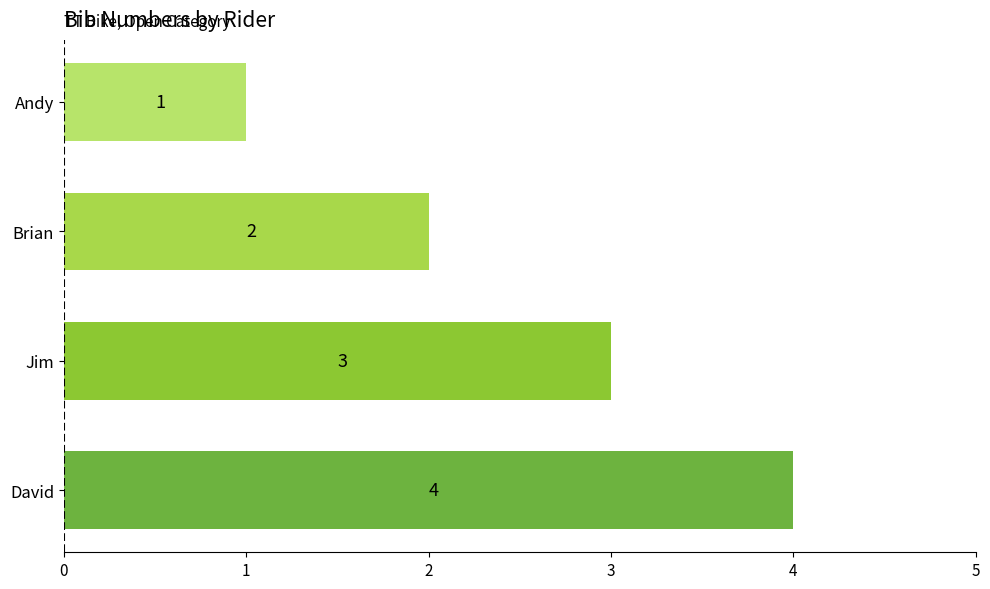

Is it true that the value at David is 7?

False